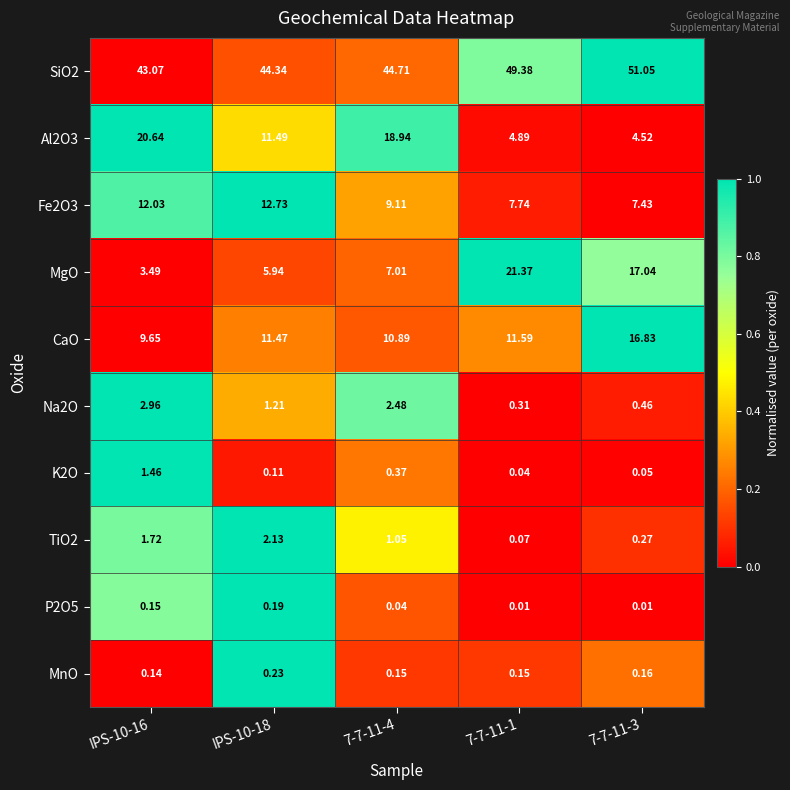

Which series has the largest range (max minus min)?

MgO